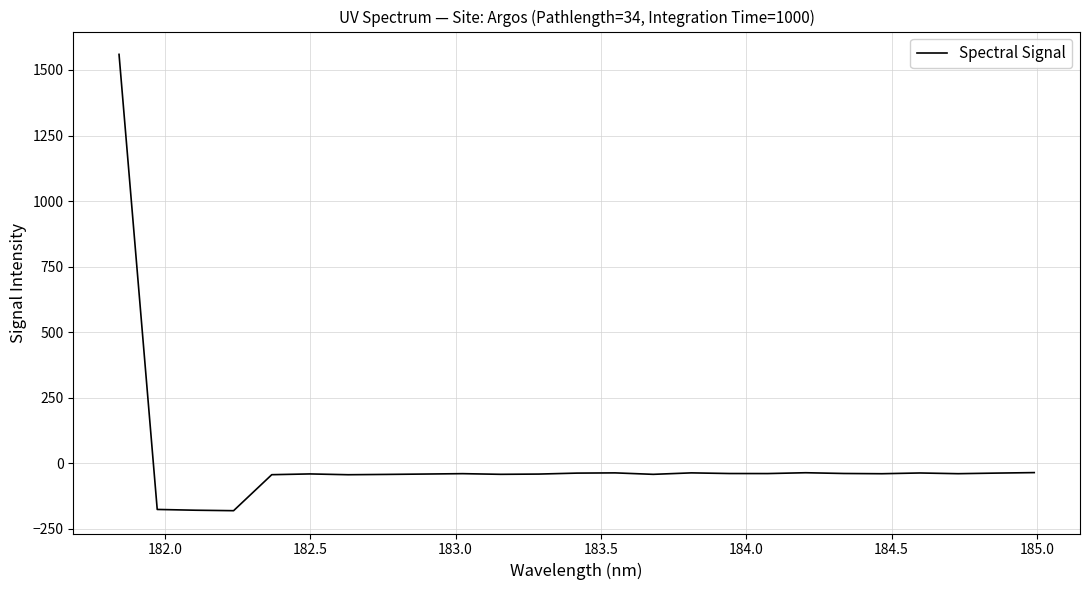

What is the maximum value shown in the chart?

1559.6